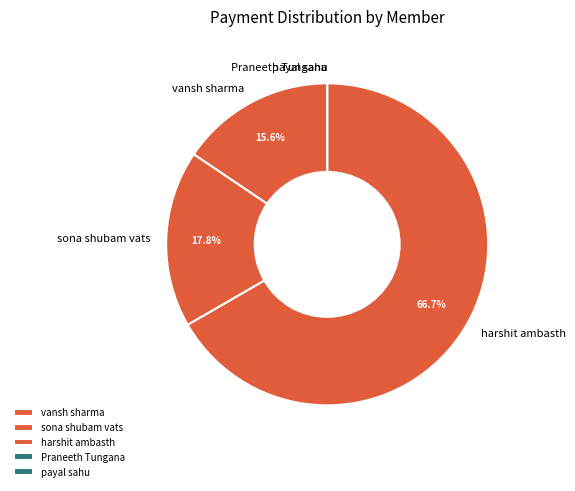

True or false: vansh sharma accounts for 4% of the total.

False